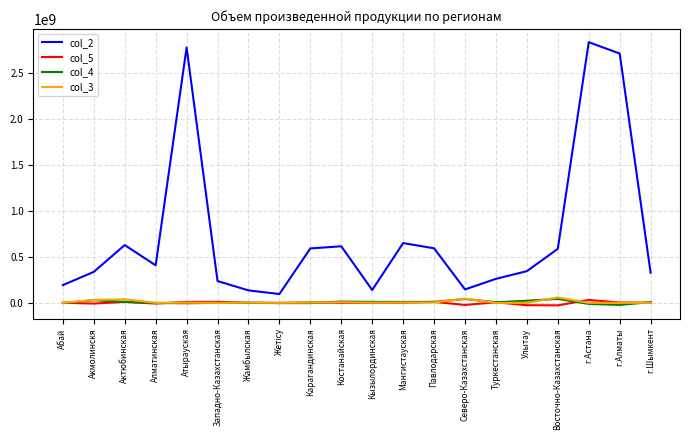

True or false: col_2 and col_5 cross at least once.

False